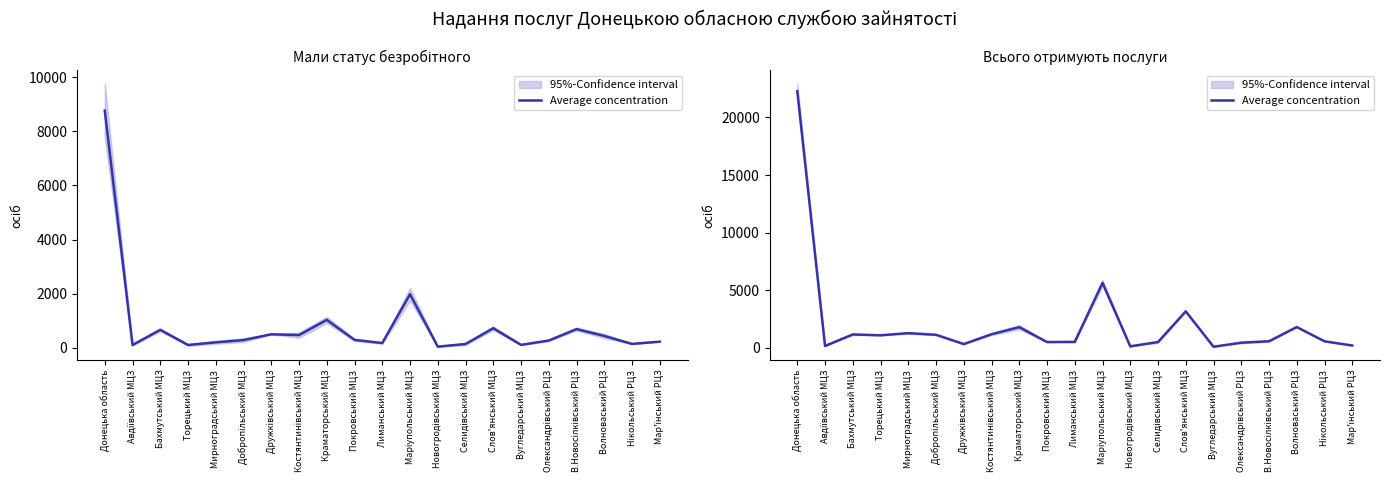

The chart shows a value of 557.0 at В.Новосілківський РЦЗ. True or false?

True